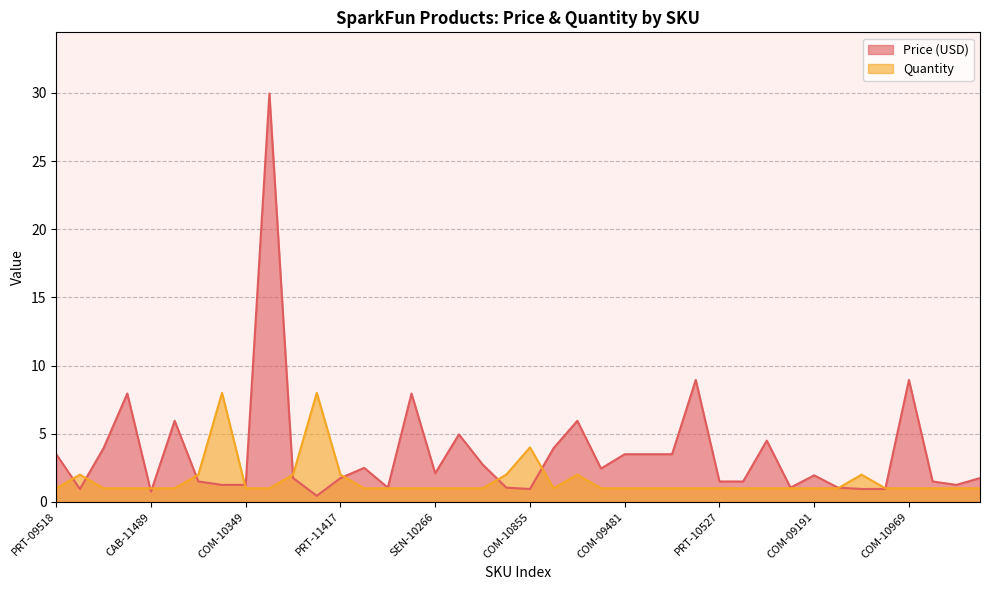

True or false: Quantity has more than 2 points higher than both neighbors.

True